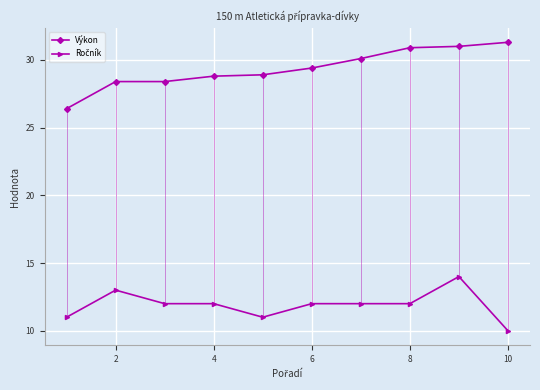

Which series has the widest spread of values?

Výkon